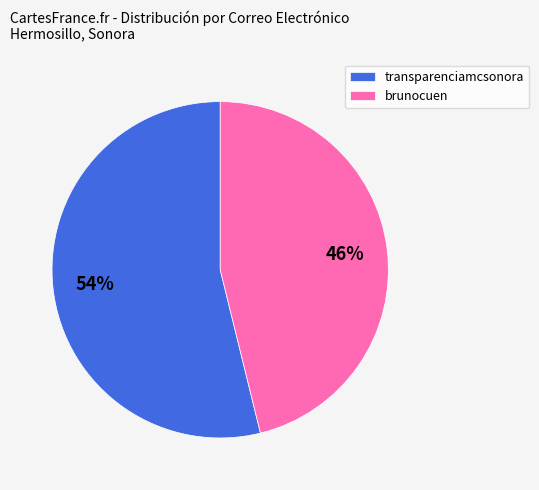

Count the number of slices in the pie.

2